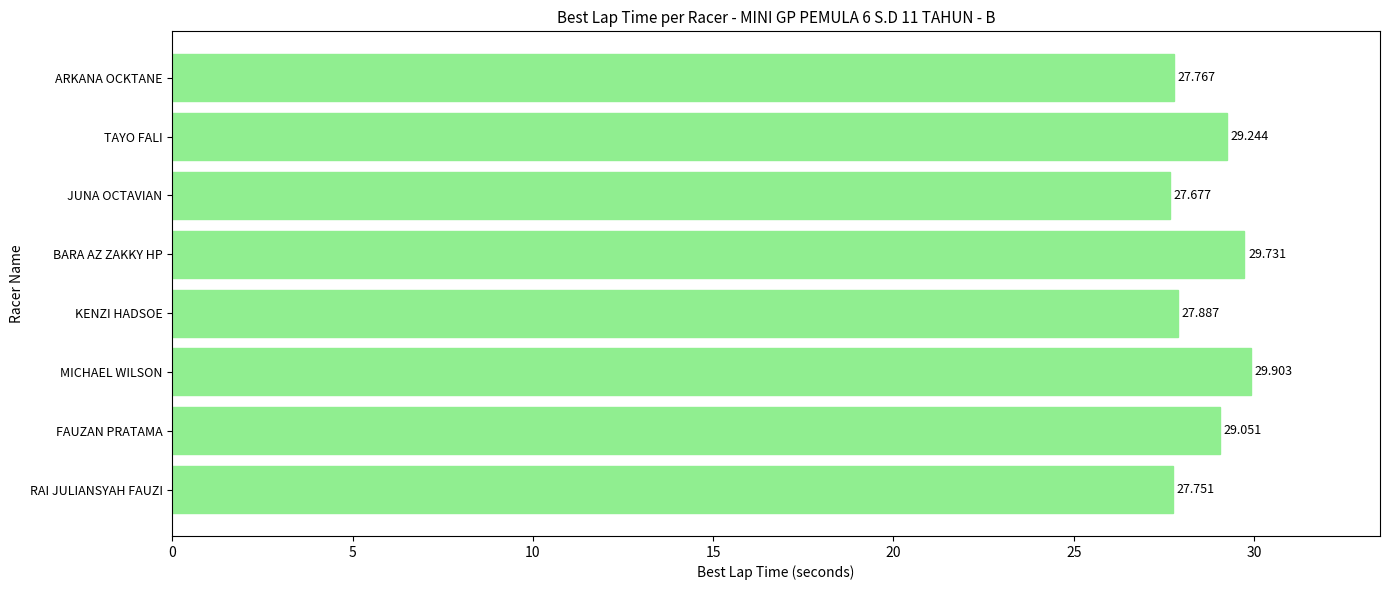

What is the sum of all values?

229.0